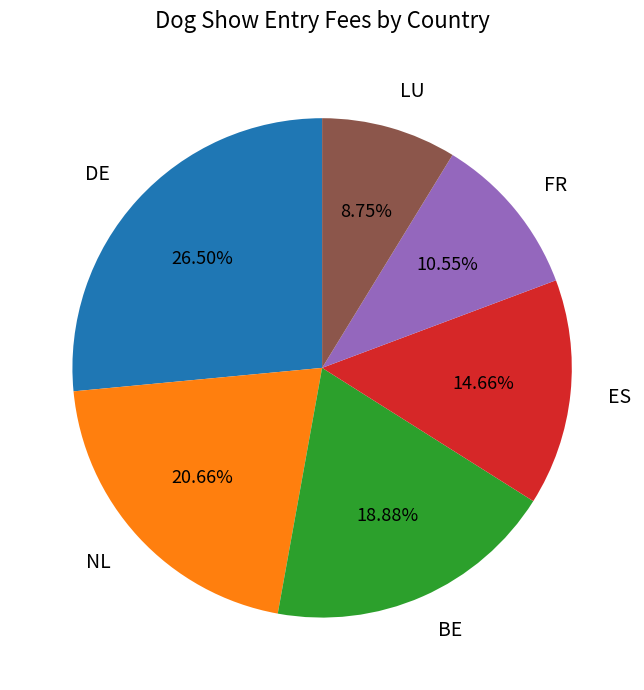

How many slices are in this pie chart?

6